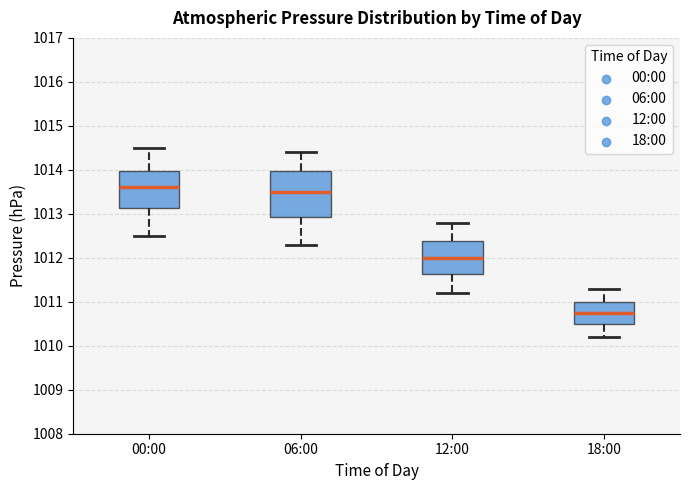

Reading left to right, read every box against the y-axis: the position of its median line, the range the box covers, and the ends of its whiskers. The values are not printed on the chart, so give them approximately, as read against the axis.

00:00: median 1013.6, box 1013.1 to 1014.0, whiskers 1012.5 to 1014.5
06:00: median 1013.5, box 1012.9 to 1014.0, whiskers 1012.3 to 1014.4
12:00: median 1012.0, box 1011.6 to 1012.4, whiskers 1011.2 to 1012.8
18:00: median 1010.8, box 1010.5 to 1011.0, whiskers 1010.2 to 1011.3